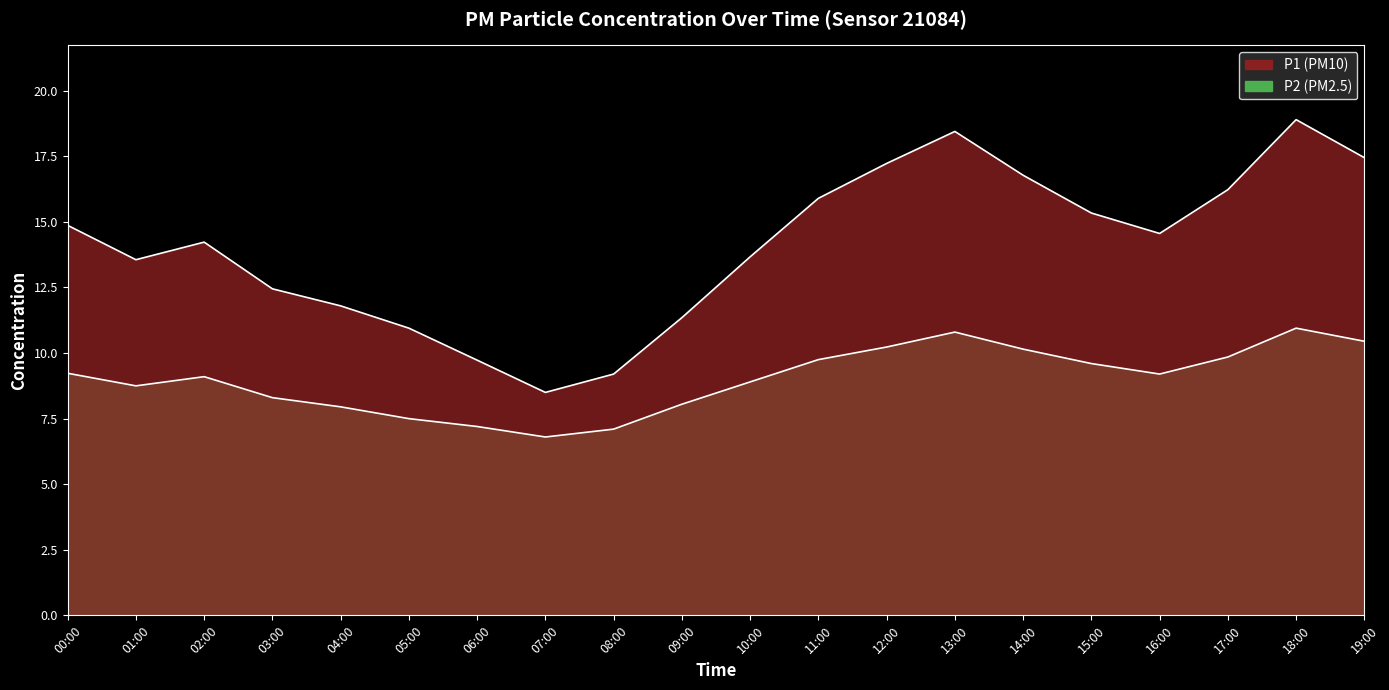

Reading left to right, extract all data points from this chart.

P1: 00:00=14.9	01:00=13.6	02:00=14.2	03:00=12.4	04:00=11.8	05:00=10.9	06:00=9.7	07:00=8.5	08:00=9.2	09:00=11.3	10:00=13.7	11:00=15.9	12:00=17.2	13:00=18.4	14:00=16.8	15:00=15.3	16:00=14.6	17:00=16.2	18:00=18.9	19:00=17.4
P2: 00:00=9.2	01:00=8.8	02:00=9.1	03:00=8.3	04:00=8.0	05:00=7.5	06:00=7.2	07:00=6.8	08:00=7.1	09:00=8.1	10:00=8.9	11:00=9.8	12:00=10.2	13:00=10.8	14:00=10.2	15:00=9.6	16:00=9.2	17:00=9.8	18:00=10.9	19:00=10.4